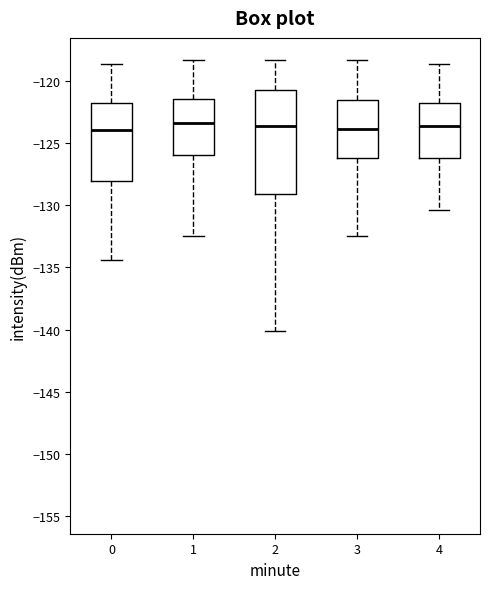

Reading left to right, read every box against the y-axis: the position of its median line, the range the box covers, and the ends of its whiskers. The values are not printed on the chart, so give them approximately, as read against the axis.

0: median -124.0, box -128.0 to -122.0, whiskers -134.5 to -118.5
1: median -123.5, box -126.0 to -121.5, whiskers -132.5 to -118.5
2: median -123.5, box -129.0 to -121.0, whiskers -140.0 to -118.5
3: median -124.0, box -126.0 to -121.5, whiskers -132.5 to -118.5
4: median -123.5, box -126.0 to -122.0, whiskers -130.5 to -118.5